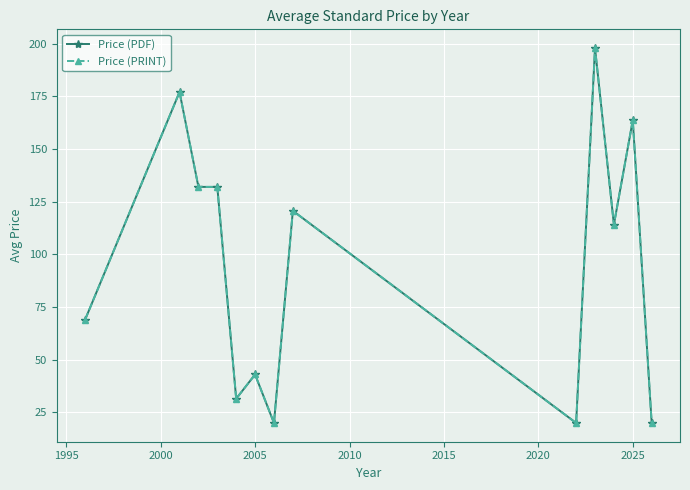

True or false: Price (PRINT) and Price (PDF) cross at least once.

False